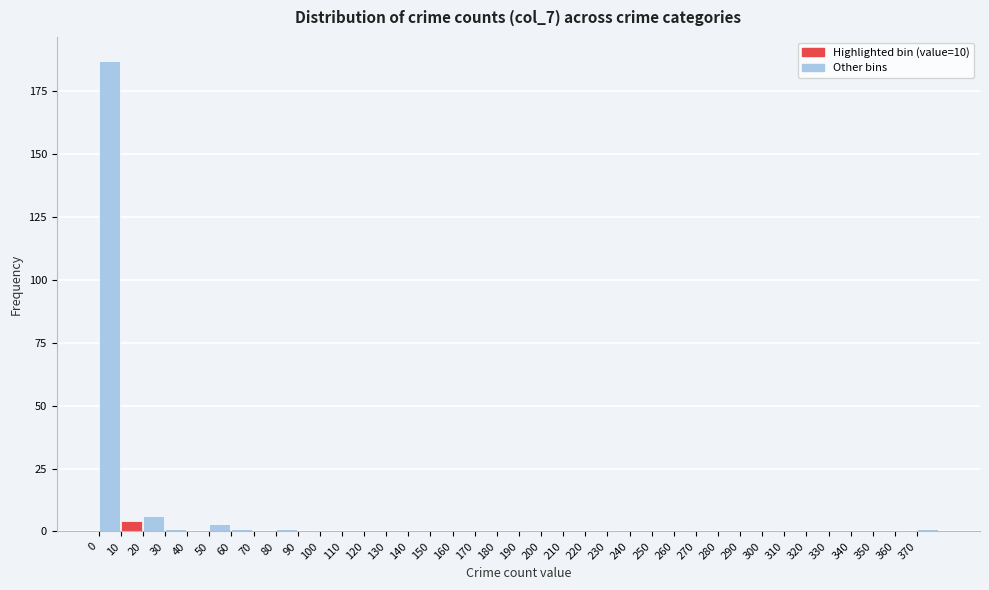

Which range on the x-axis has the tallest bar?

0 to 10